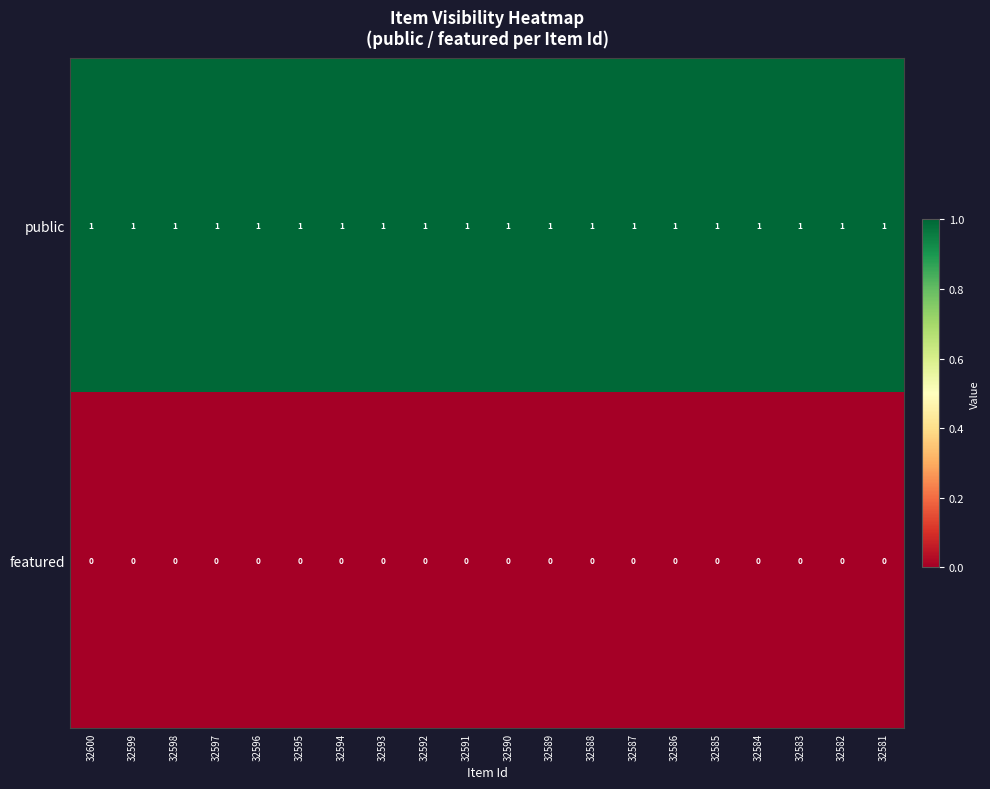

Which series has the largest total across all categories?

public